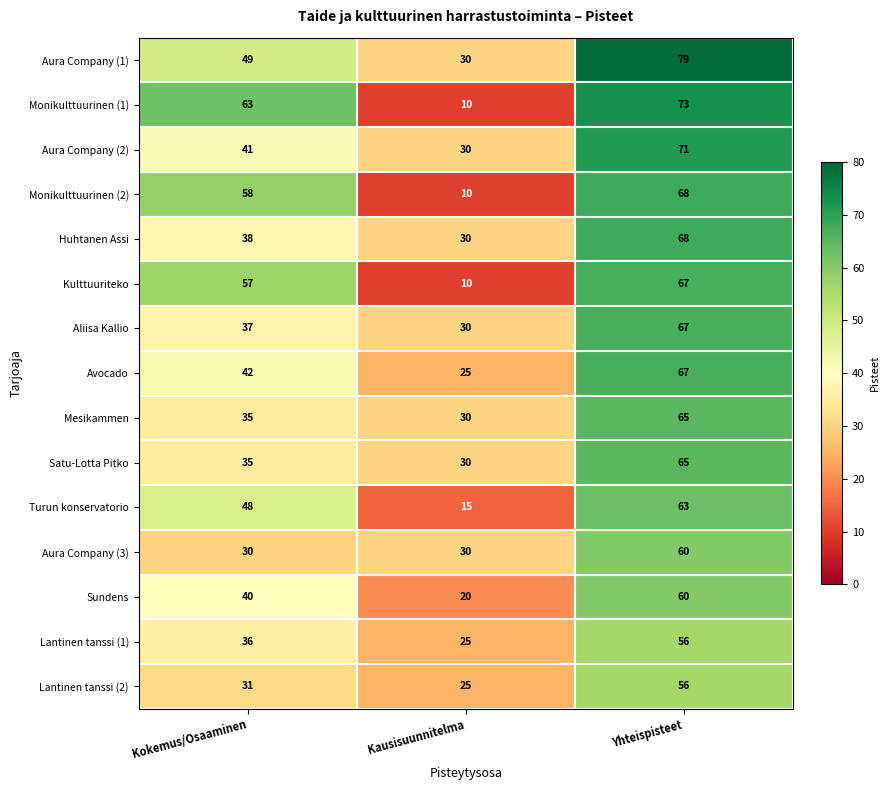

What is the difference between the Avocado values at Yhteispisteet and Kokemus/Osaaminen?

25